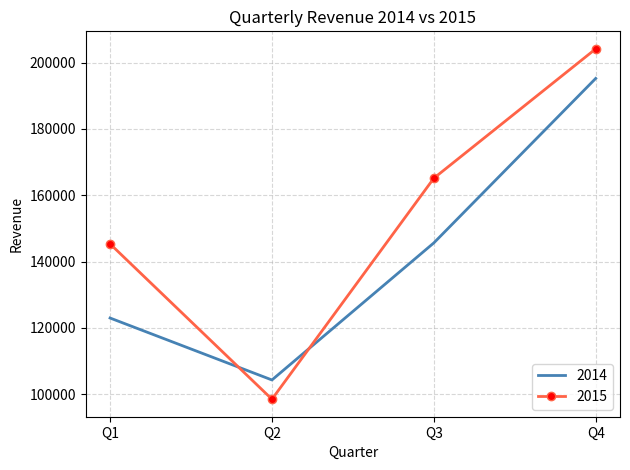

Which series ends up on top after the final intersection of 2015 and 2014?

2015